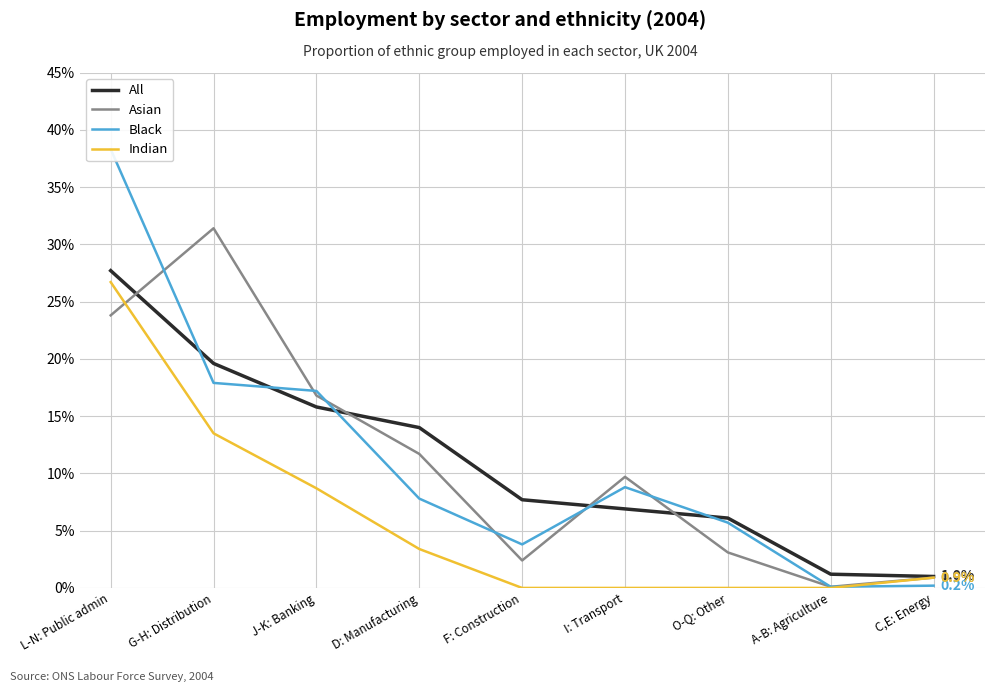

The Asian series shows 2.6 at D: Manufacturing. True or false?

False